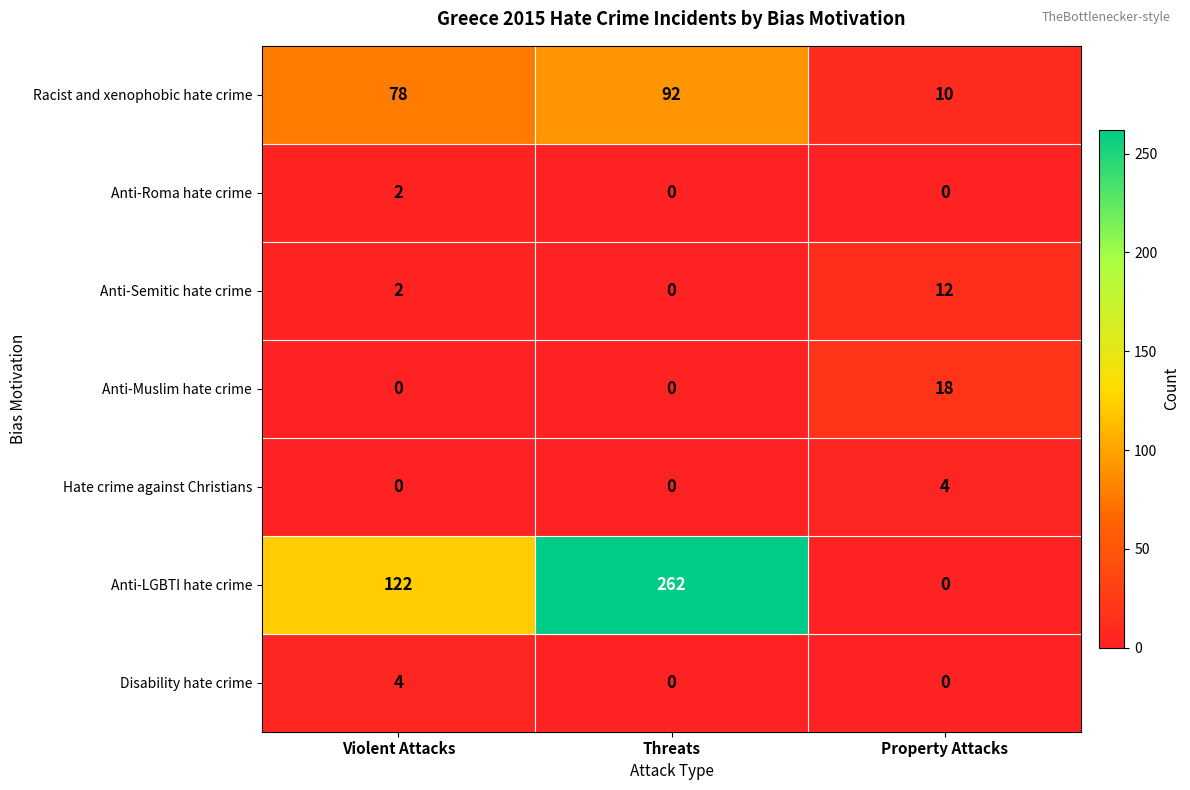

At which category does the chart reach its peak across all series?

Threats